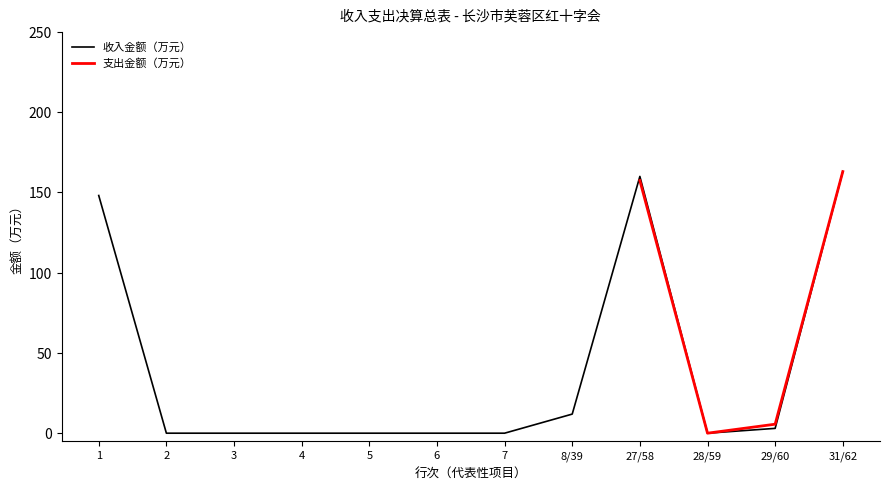

The value of 收入金额（万元） at 2 is -94.0. True or false?

False